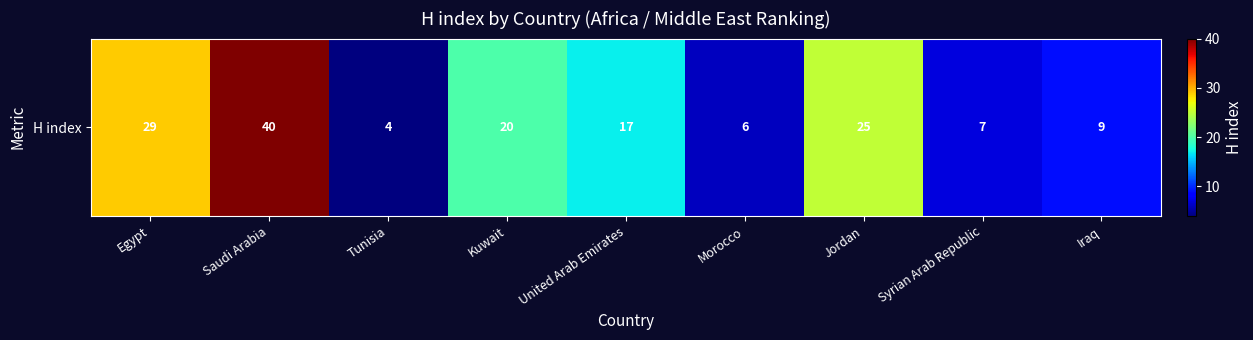

Reading left to right, transcribe all the data shown in this chart.

29	40	4	20	17	6	25	7	9